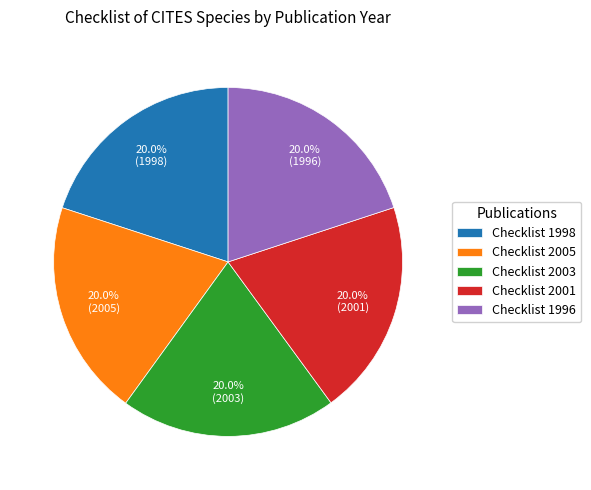

What is the ratio of the value at Checklist 1996 to the value at Checklist 1998?

1.0